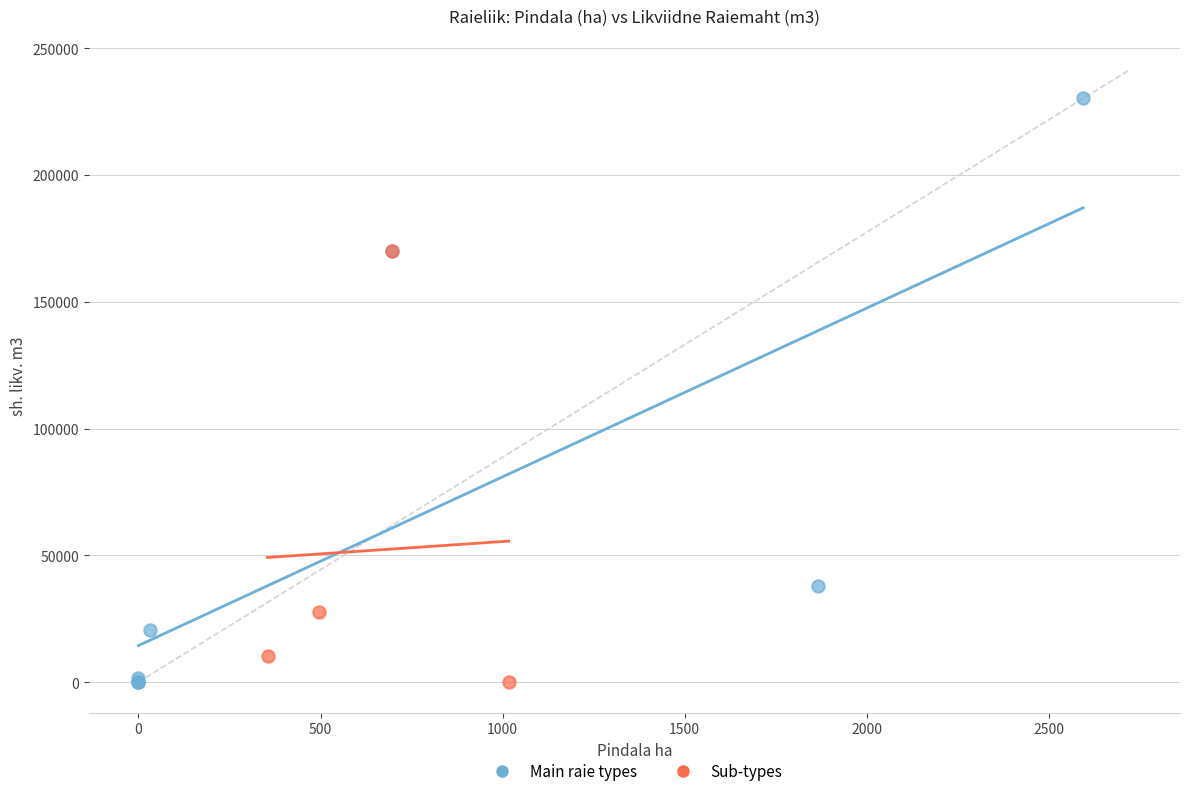

Which series has the largest Y range (max minus min)?

Main raie types